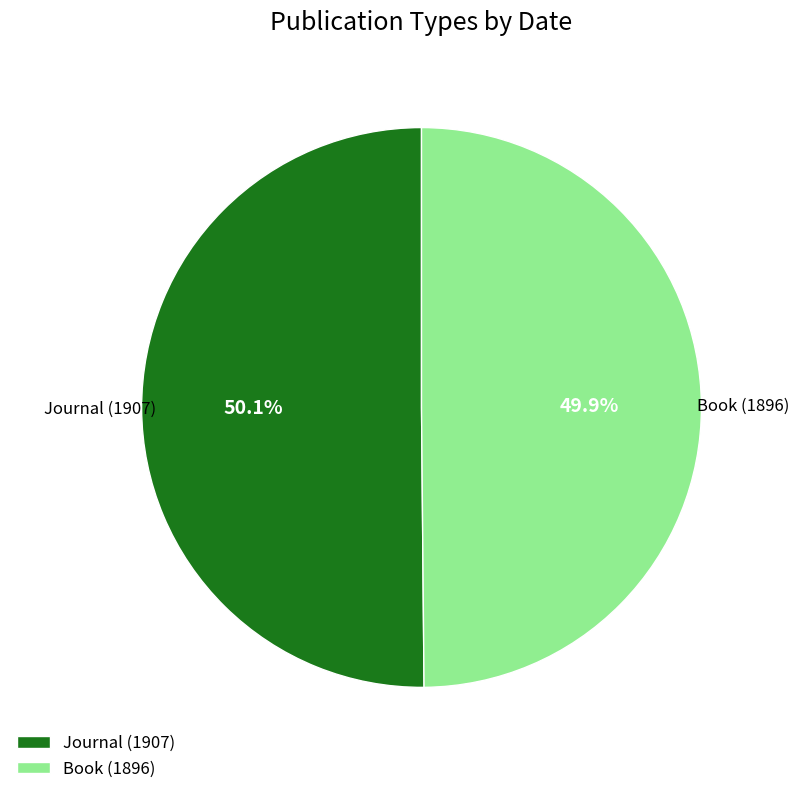

Is it true that Journal (1907) is 50% of the pie?

True